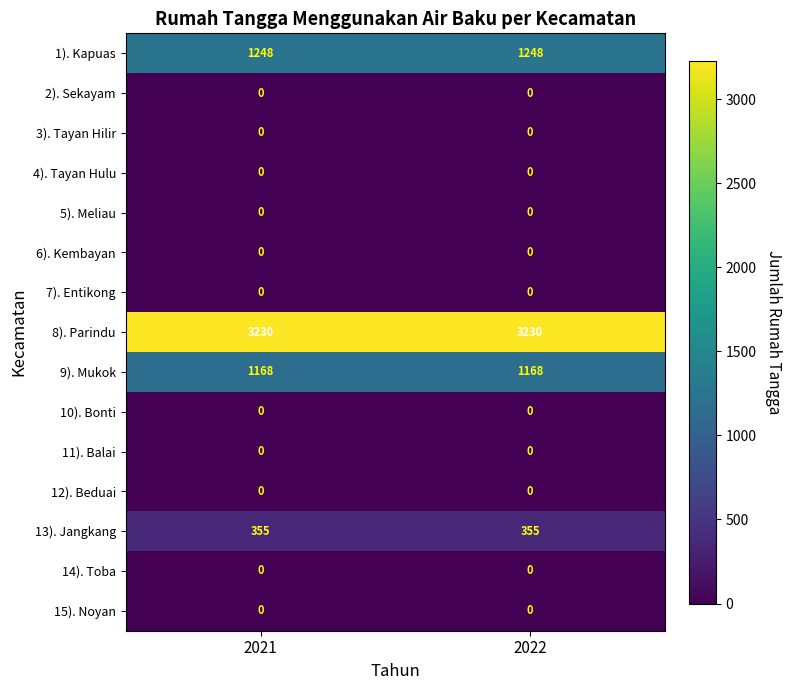

What is the total value across all series at 2021?

6001